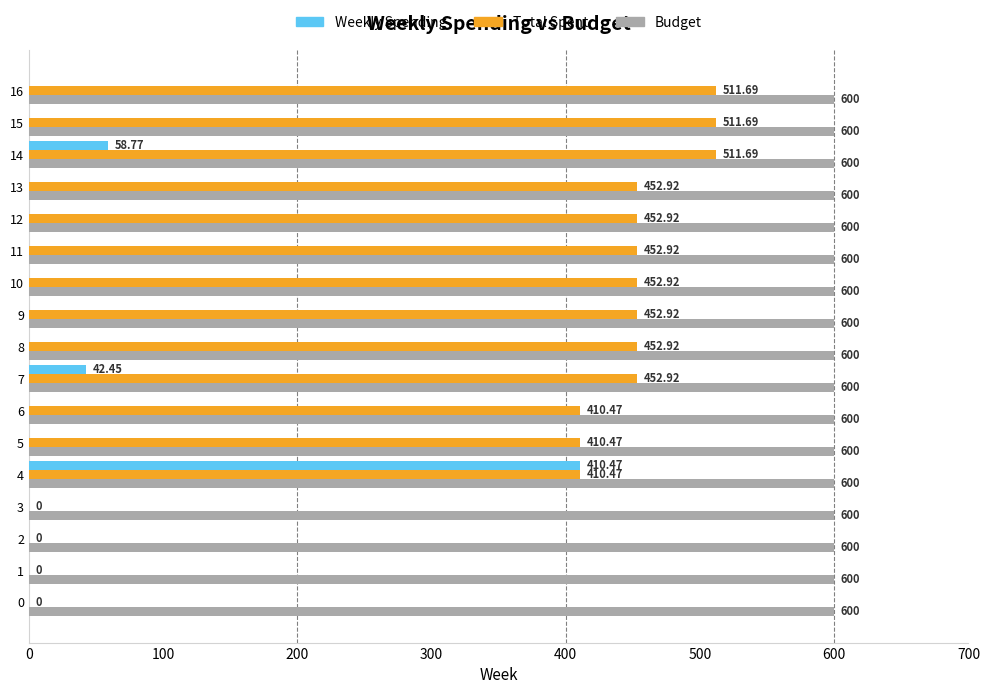

How many data points in Total Spent are above 452?

10